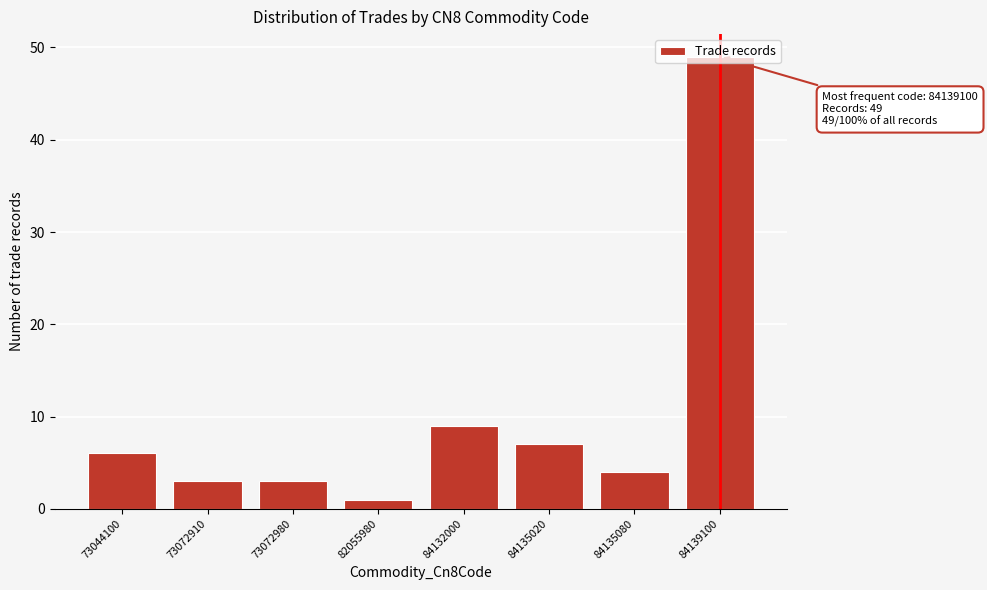

True or false: the data shows 3 at 73072980.

True